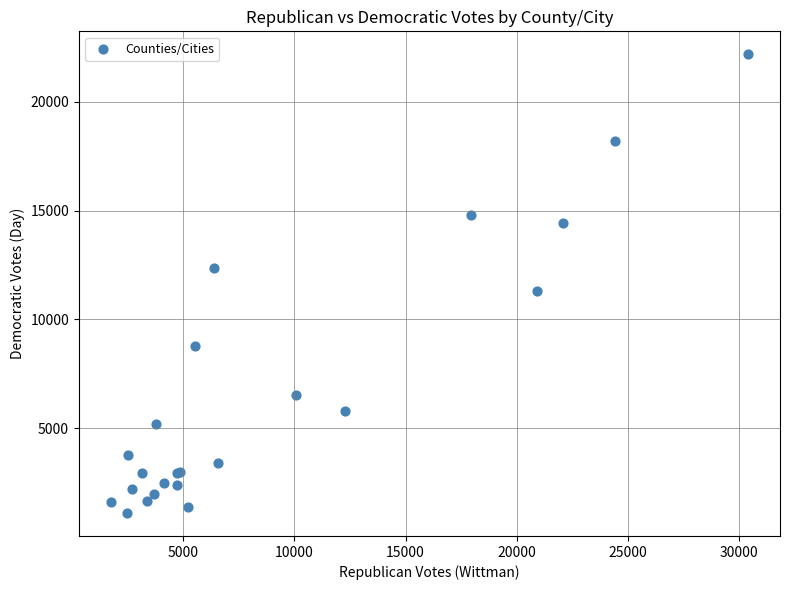

What Y value in the scatter plot is closest to 11644?

11299